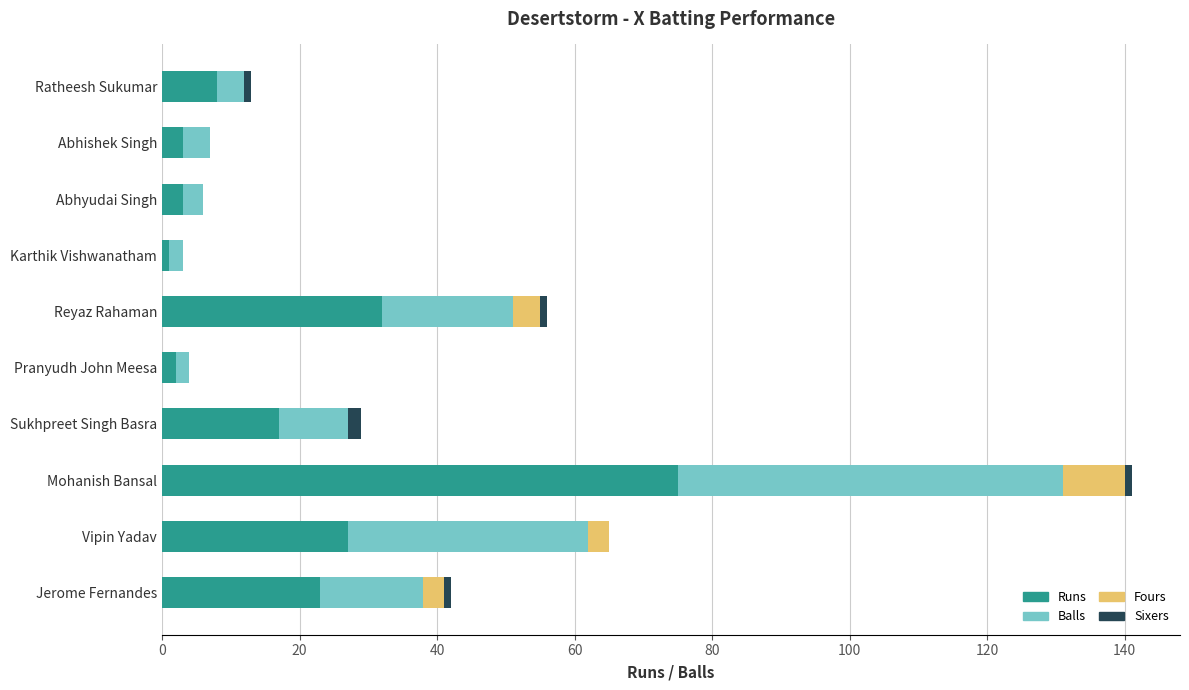

How many categories are shown in the chart?

10